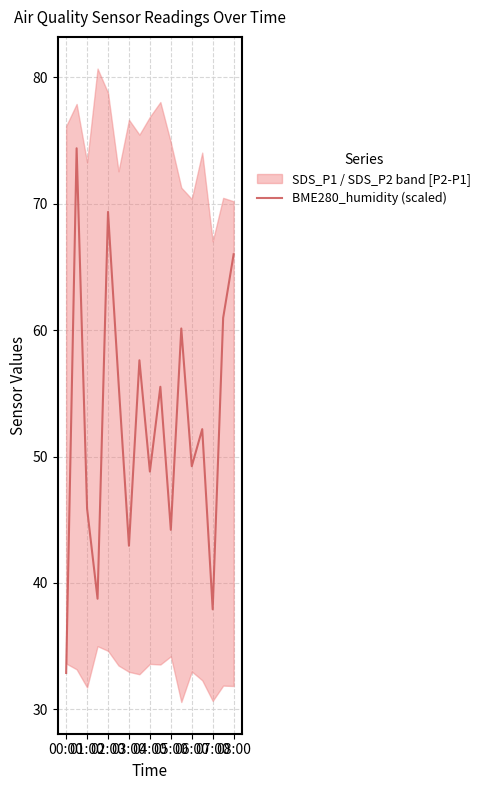

What is the value of the 15th point from the left?

37.9